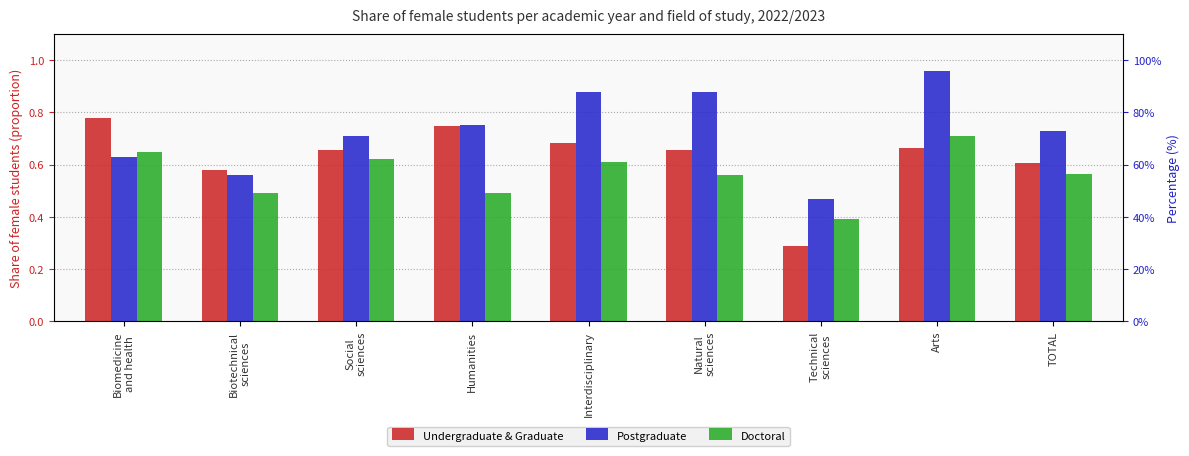

Rank the series at Social
sciences from highest to lowest value.

Postgraduate, Undergraduate & Graduate, Doctoral